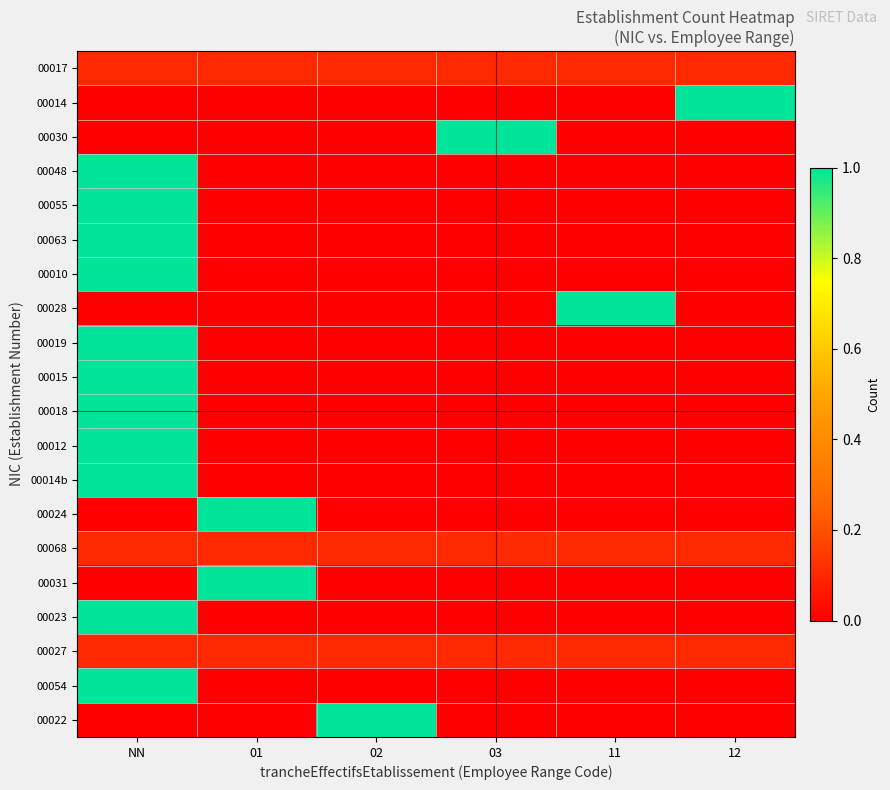

Which label corresponds to the largest value in the chart?

12